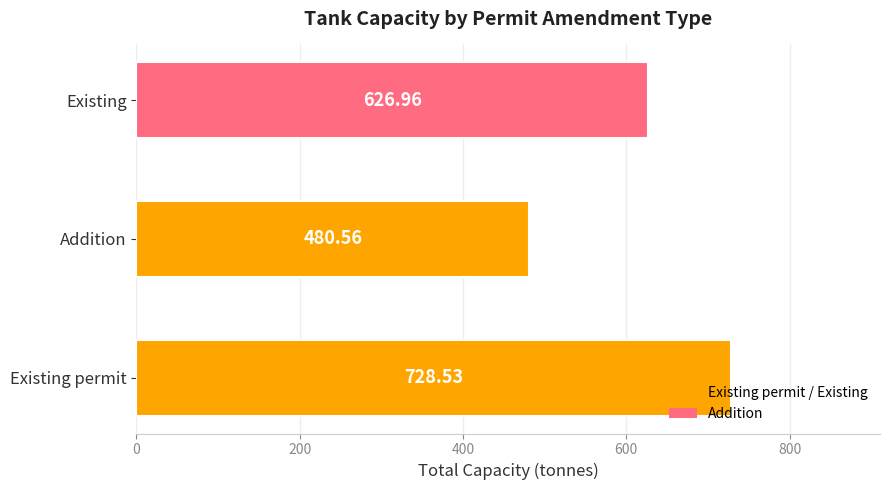

What is the difference between the maximum and second lowest values?

101.6